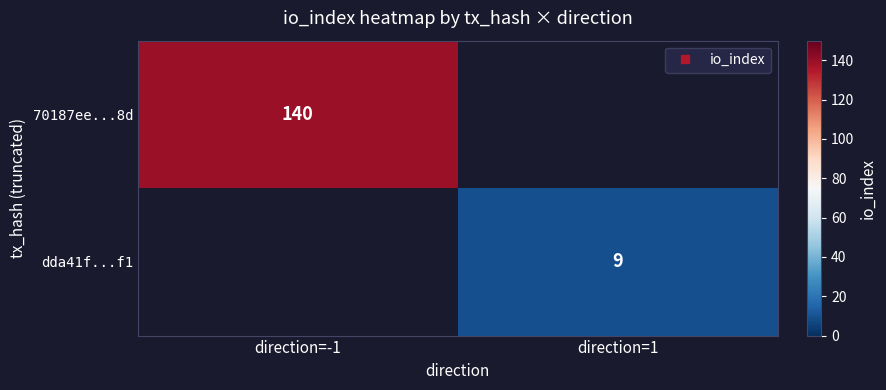

At how many categories does at least one series exceed 98?

1